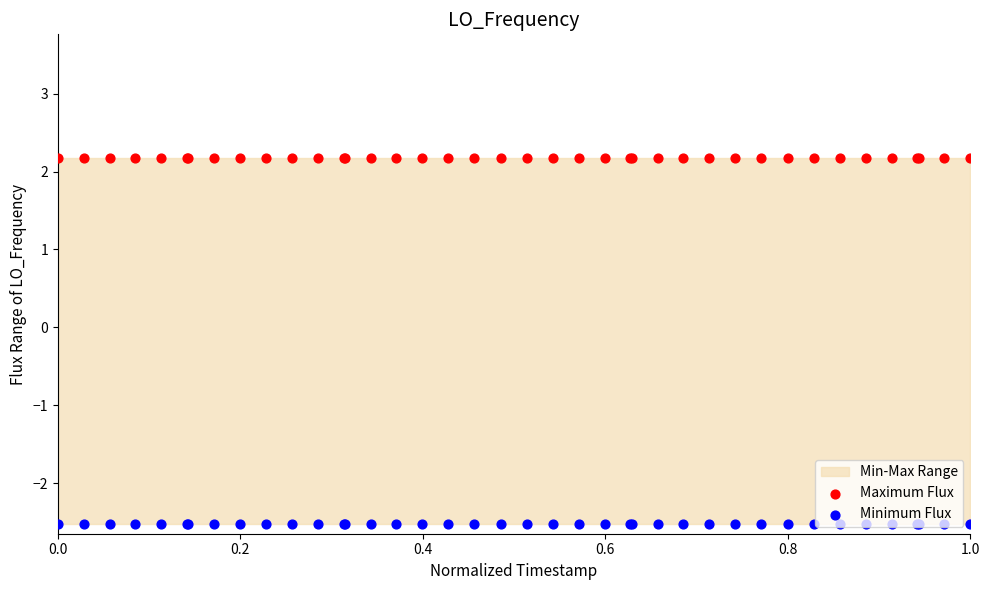

Is the value of Maximum Flux at 7 greater than the value of Minimum Flux at 28?

Yes